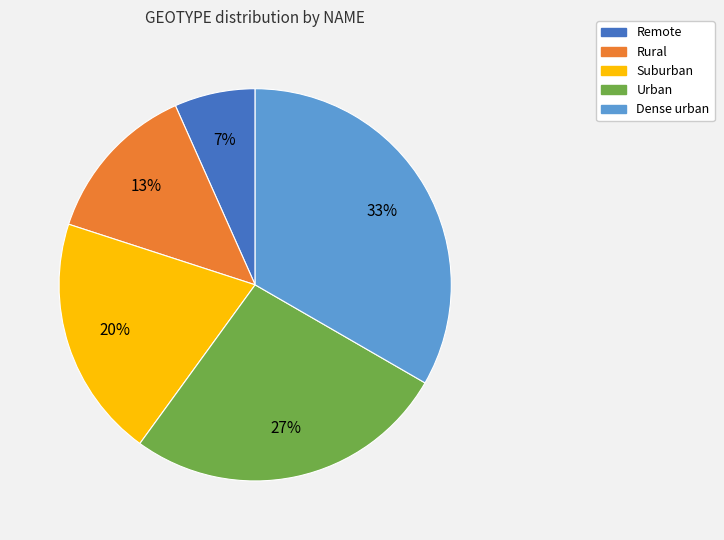

To the nearest percent, what percentage of the pie is Remote?

7%